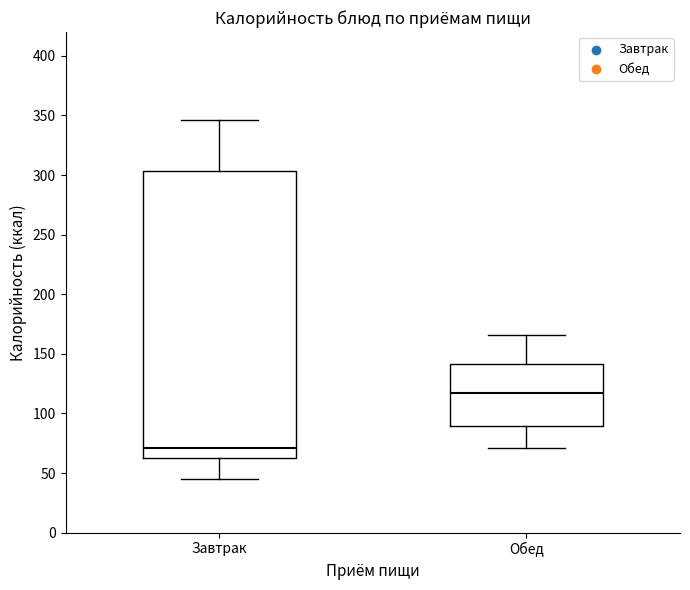

Reading left to right, read every box against the y-axis: the position of its median line, the range the box covers, and the ends of its whiskers. The values are not printed on the chart, so give them approximately, as read against the axis.

Завтрак: median 70, box 65 to 305, whiskers 45 to 345
Обед: median 115, box 90 to 140, whiskers 70 to 165